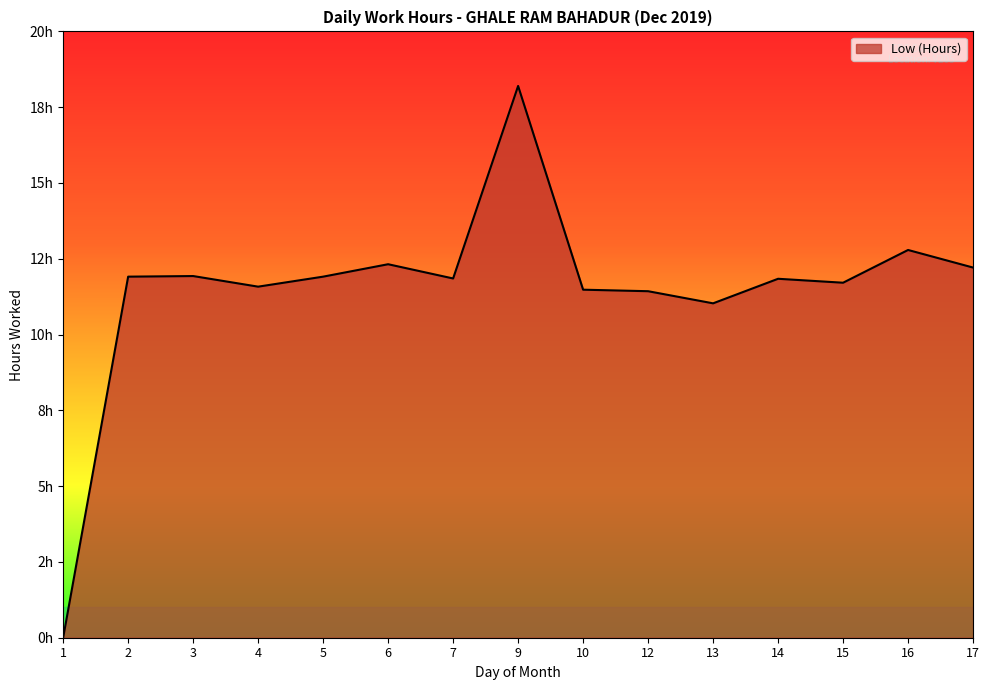

Does the chart have visible grid lines?

No